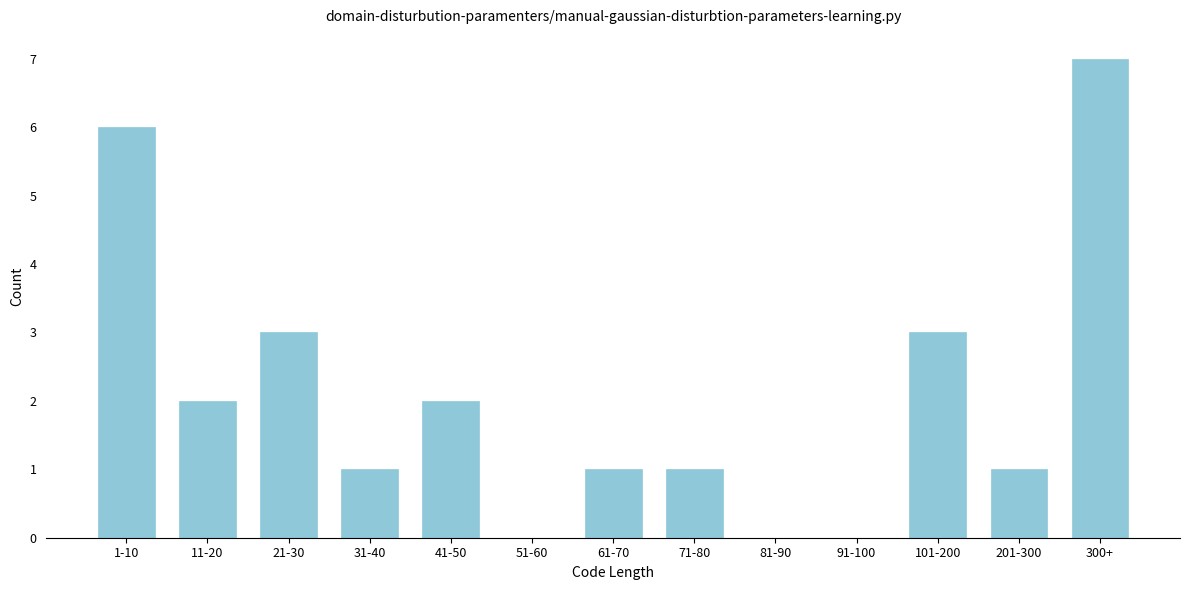

Reading left to right, extract all data points from this chart.

1-10=6	11-20=2	21-30=3	31-40=1	41-50=2	51-60=0	61-70=1	71-80=1	81-90=0	91-100=0	101-200=3	201-300=1	300+=7